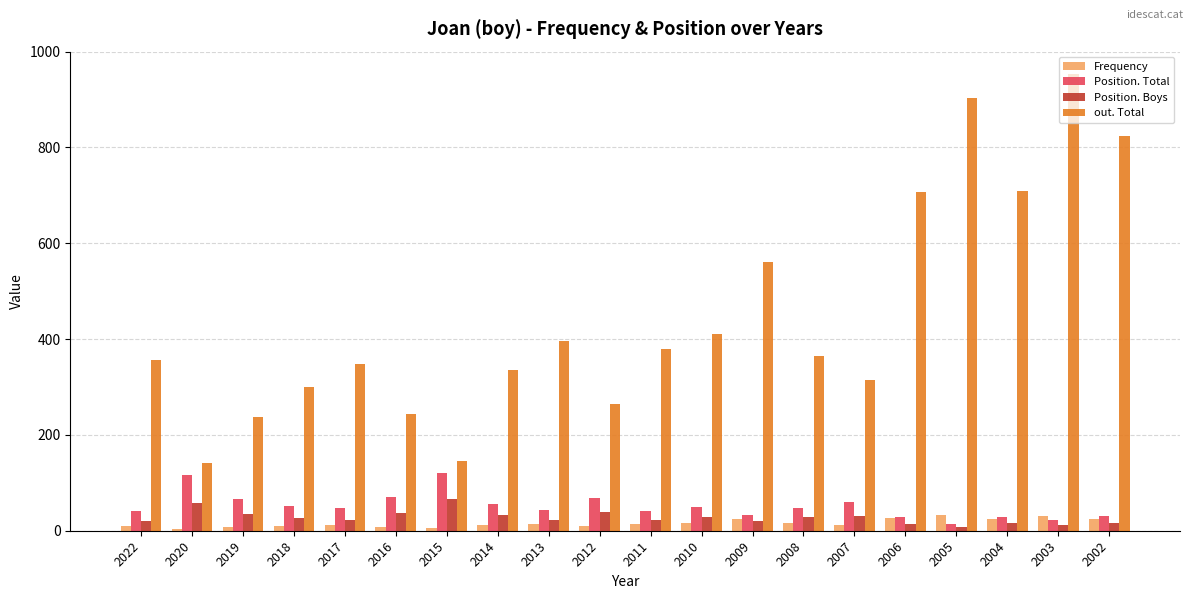

At how many categories does at least one series exceed 181?

18